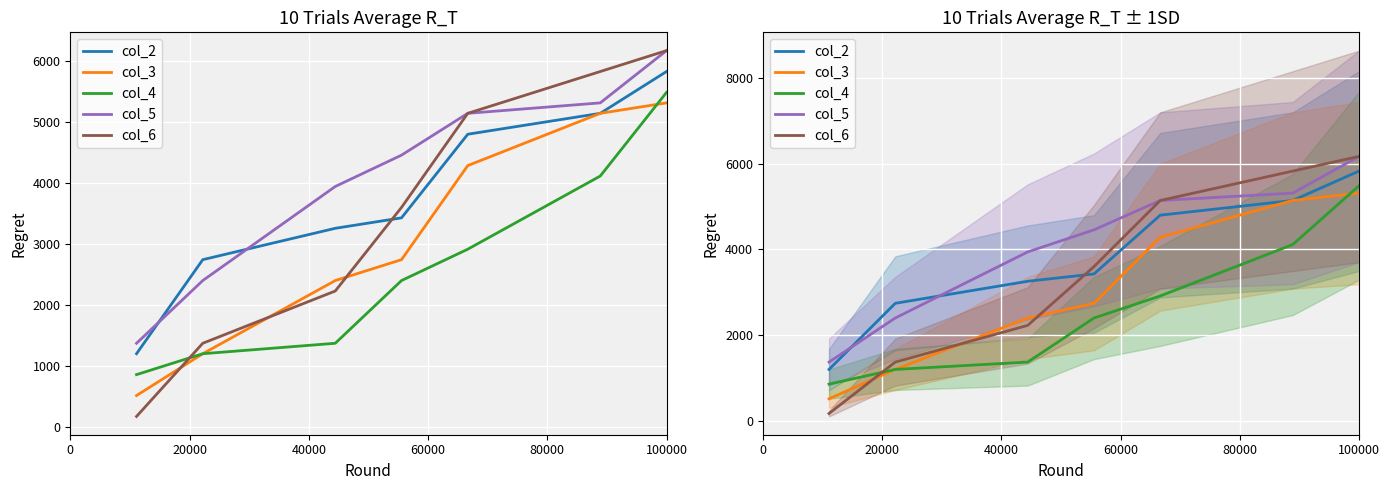

How many values in the col_6 series exceed 3600?

3